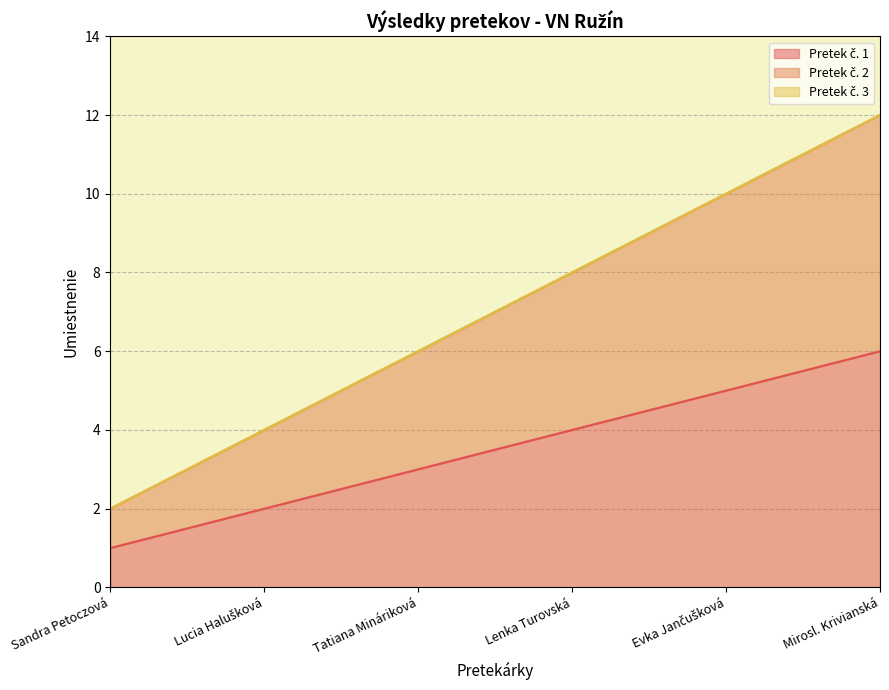

What position from the left is Lenka Turovská?

4